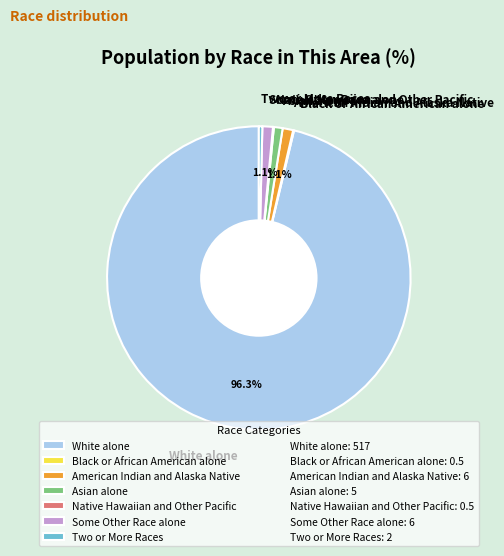

Which slice is the largest?

White alone